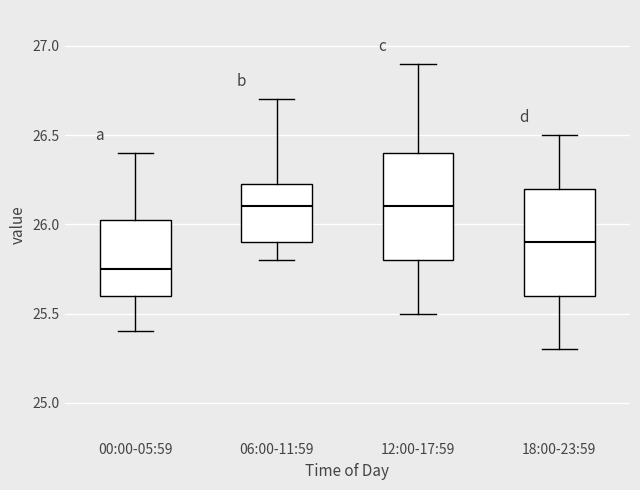

Reading left to right, transcribe this box plot: for each box, give where its median line is, the range the box spans, and where its two whiskers end, as read against the y-axis. The values are not printed on the chart, so give them approximately, as read against the axis.

00:00-05:59: median 25.75, box 25.60 to 26.05, whiskers 25.40 to 26.40
06:00-11:59: median 26.10, box 25.90 to 26.25, whiskers 25.80 to 26.70
12:00-17:59: median 26.10, box 25.80 to 26.40, whiskers 25.50 to 26.90
18:00-23:59: median 25.90, box 25.60 to 26.20, whiskers 25.30 to 26.50